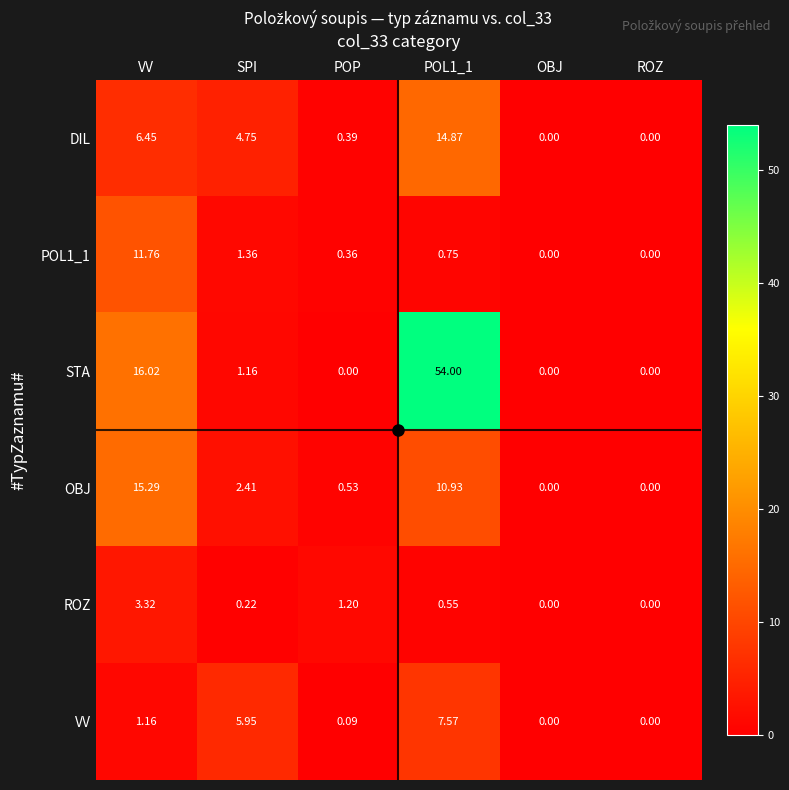

What is the greatest value displayed?

54.0